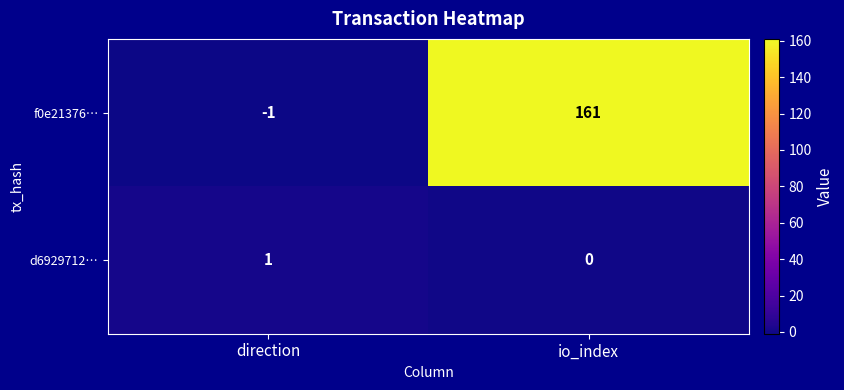

List the series in order of their overall mean, lowest first.

d6929712…, f0e21376…